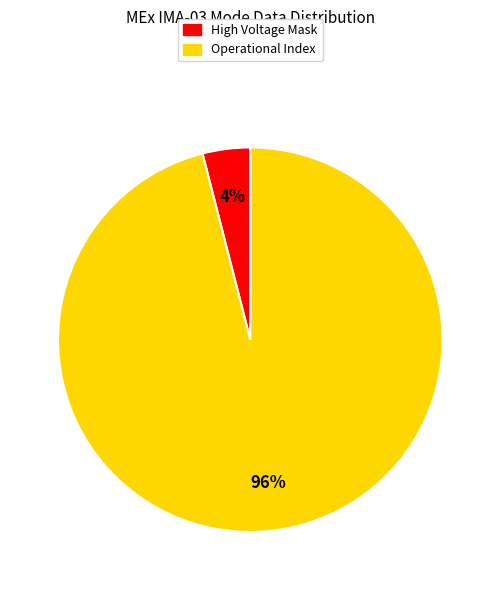

To the nearest percent, what is the average slice percentage?

50%